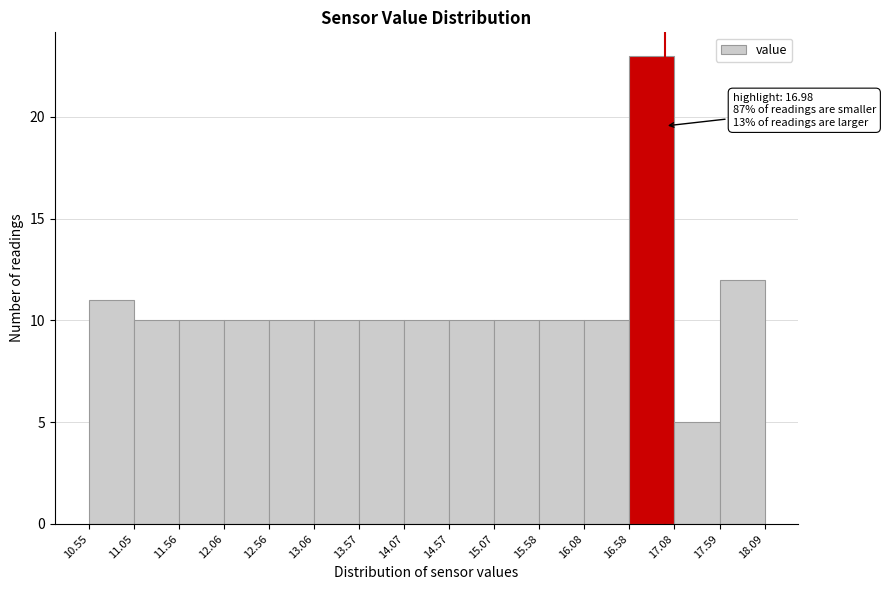

Which range on the x-axis has the tallest bar?

16.58 to 17.08